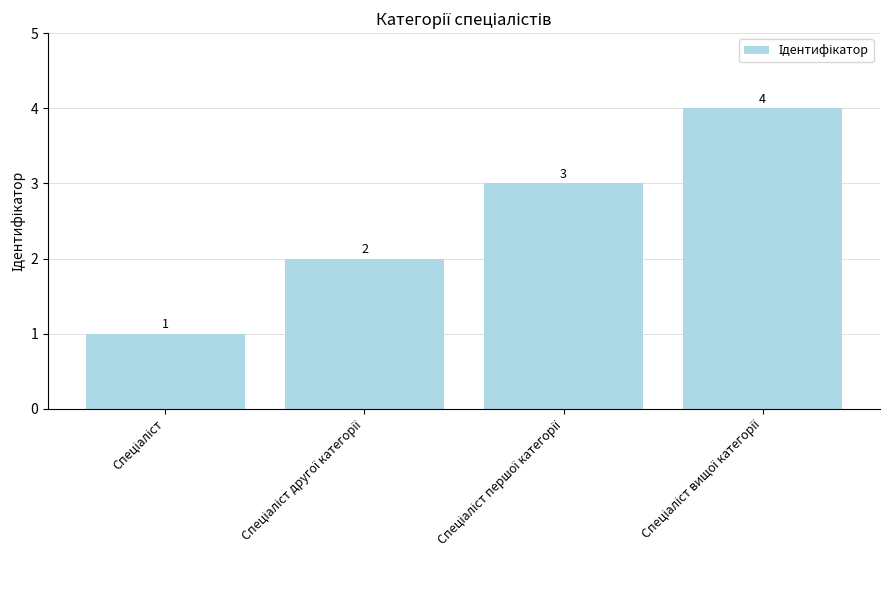

What is the value of the 2nd bar from the left?

2